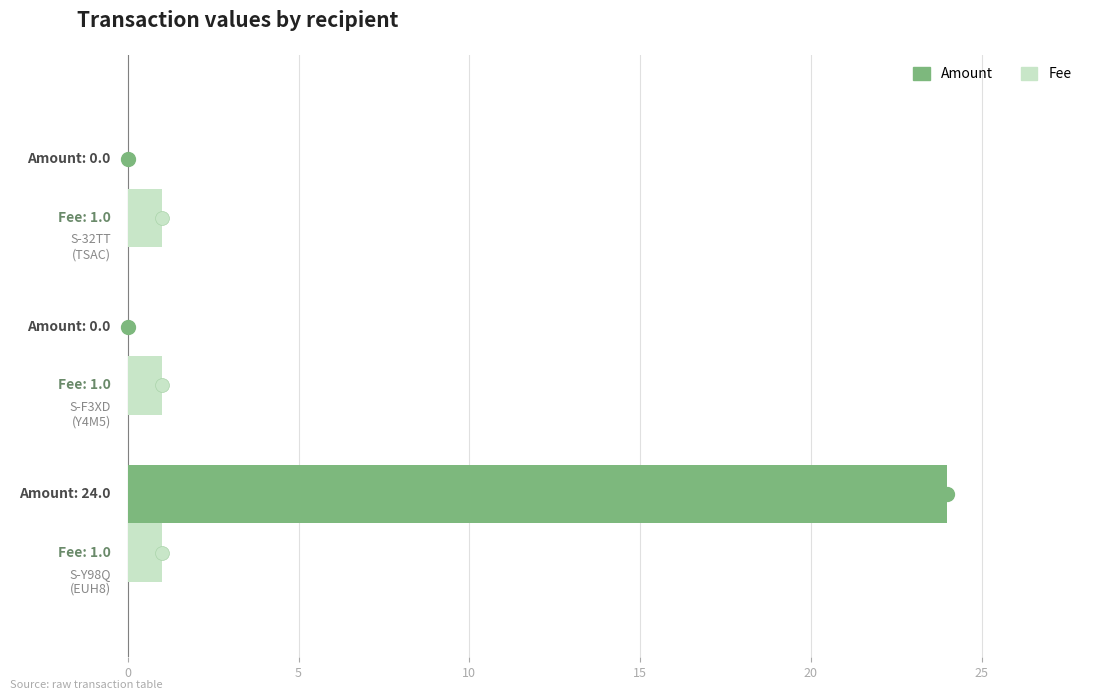

Which series has the largest total across all categories?

Amount